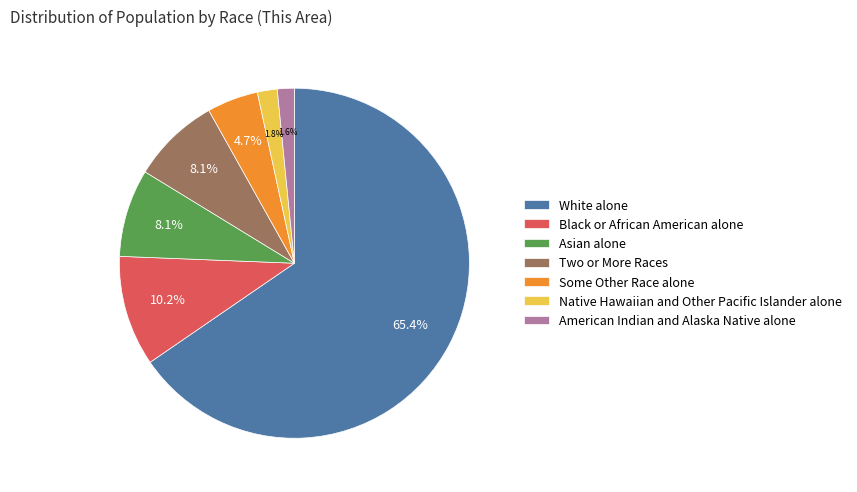

What percentage is NOT represented by Native Hawaiian and Other Pacific Islander alone?

98.2%